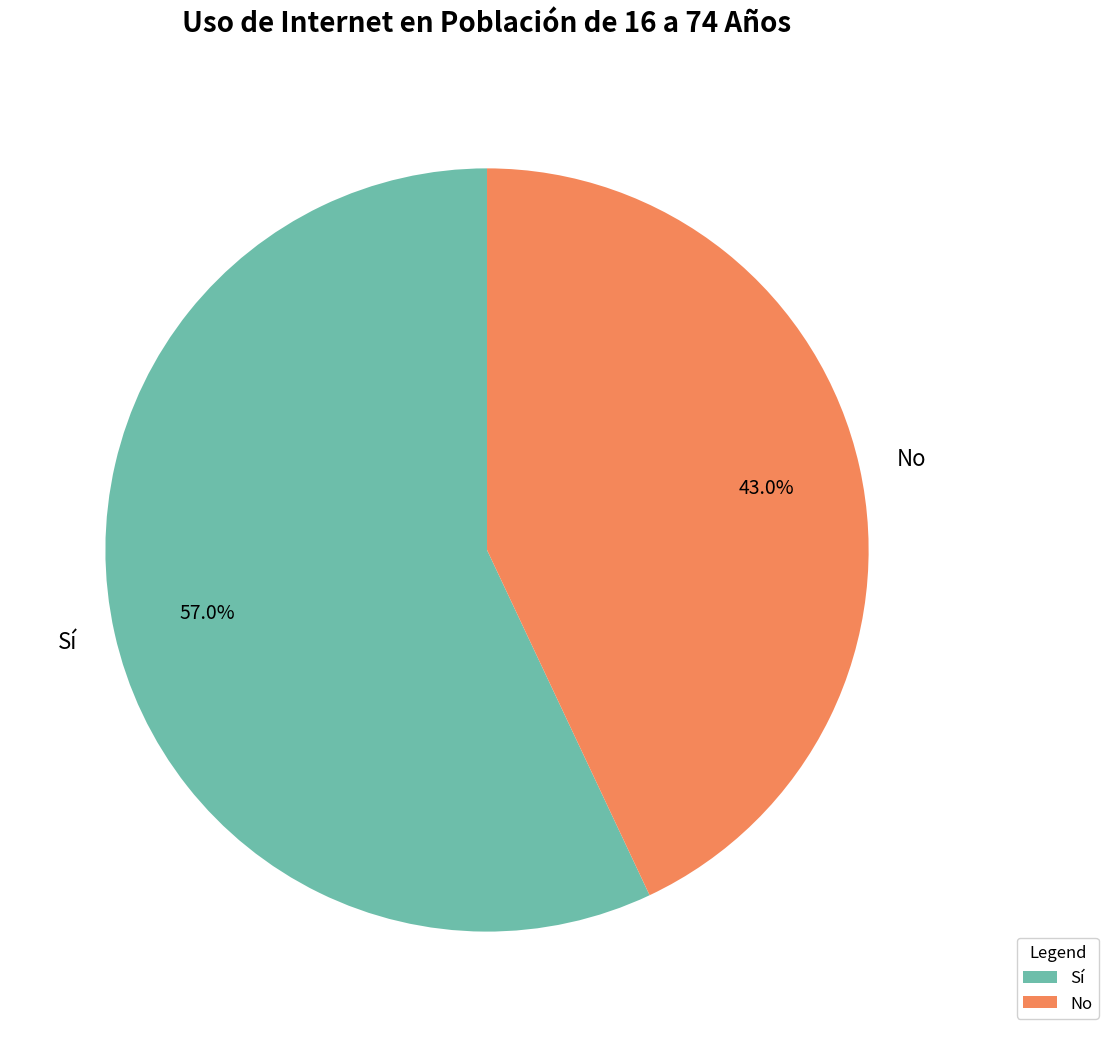

How much of the chart is everything except No?

57.0%